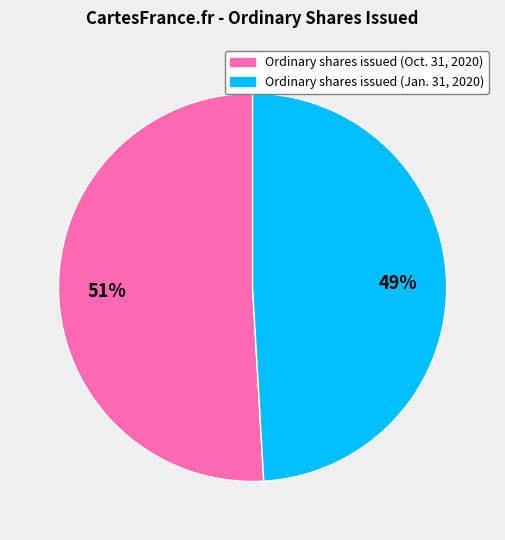

Which has a higher value, Ordinary shares issued (Jan. 31, 2020) or Ordinary shares issued (Oct. 31, 2020)?

Ordinary shares issued (Oct. 31, 2020)